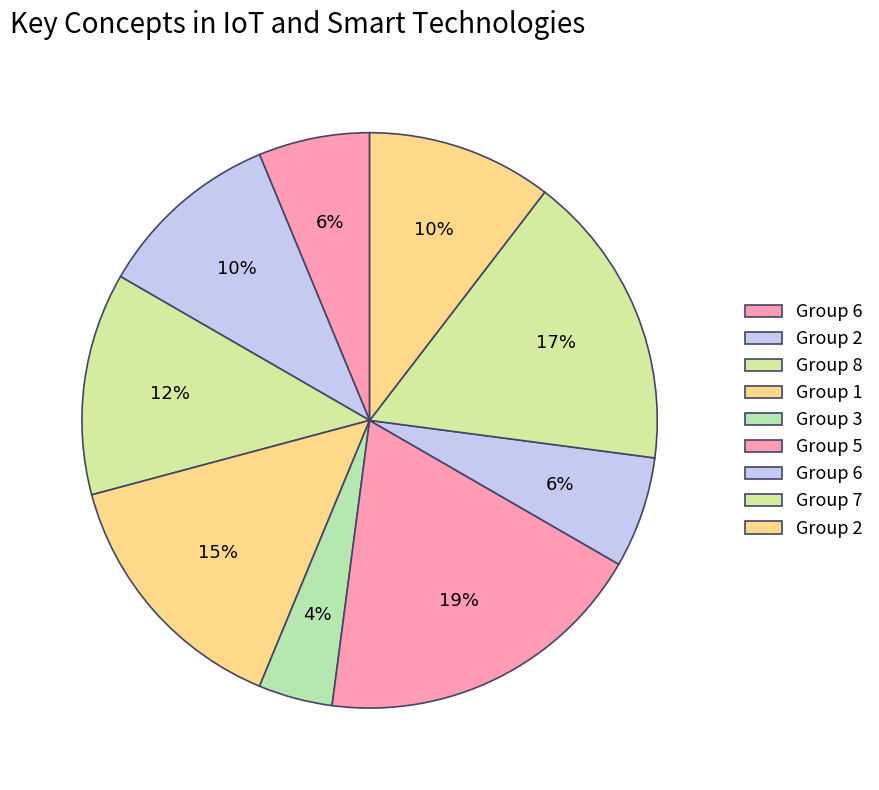

Count the number of slices in the pie.

9